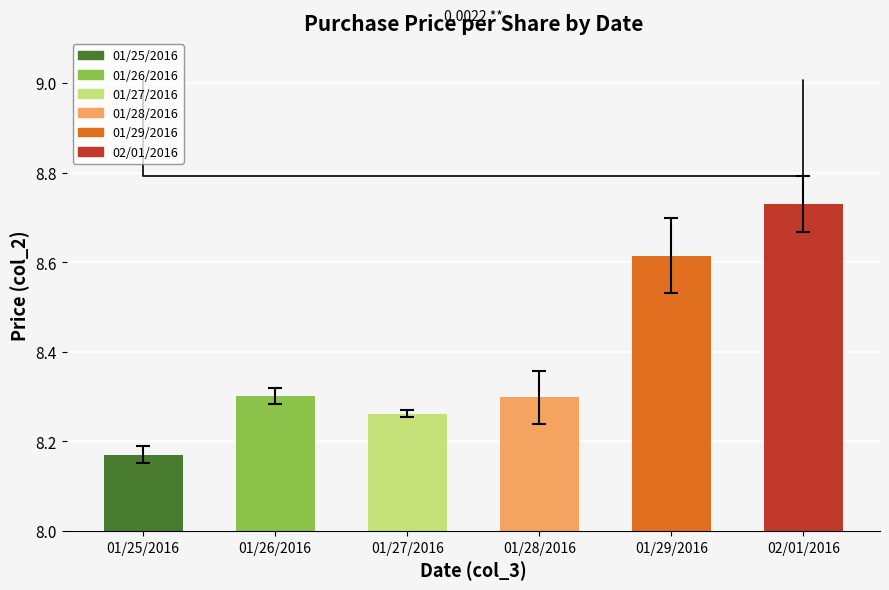

The chart shows a value of 1.9 at 01/26/2016. True or false?

False